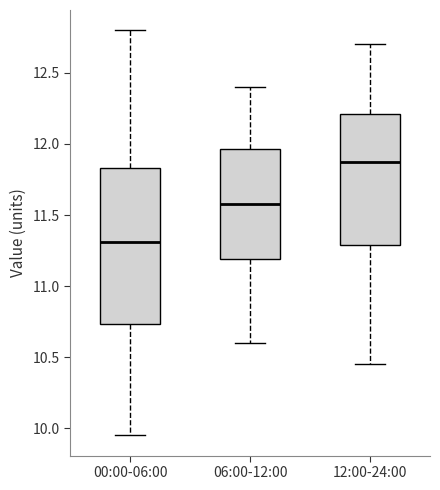

Reading left to right, read every box against the y-axis: the position of its median line, the range the box covers, and the ends of its whiskers. The values are not printed on the chart, so give them approximately, as read against the axis.

00:00-06:00: median 11.30, box 10.75 to 11.85, whiskers 9.95 to 12.80
06:00-12:00: median 11.60, box 11.20 to 11.95, whiskers 10.60 to 12.40
12:00-24:00: median 11.90, box 11.30 to 12.20, whiskers 10.45 to 12.70